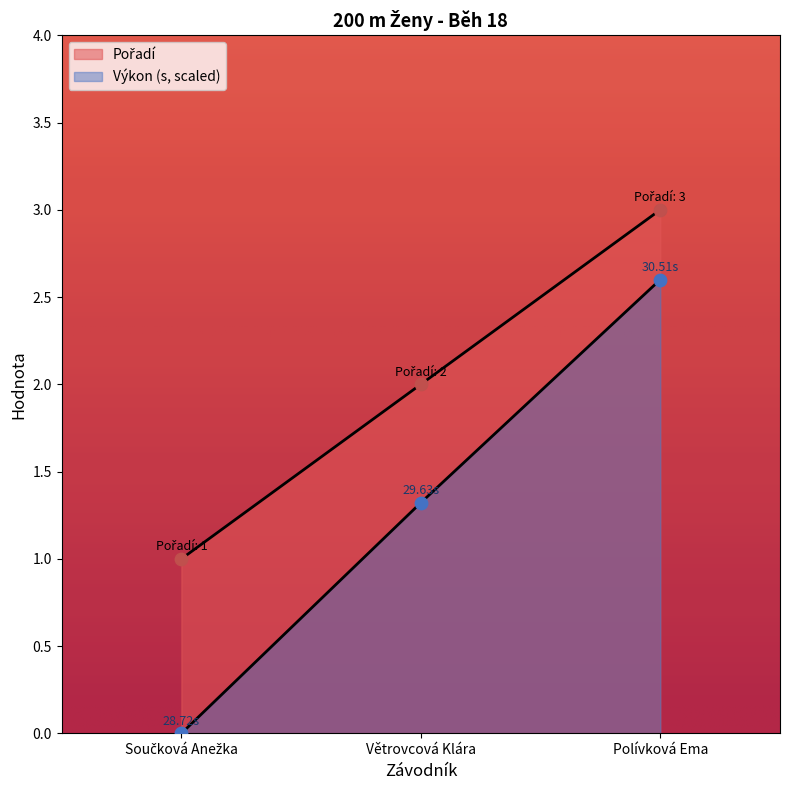

At how many categories does at least one series exceed 2?

1